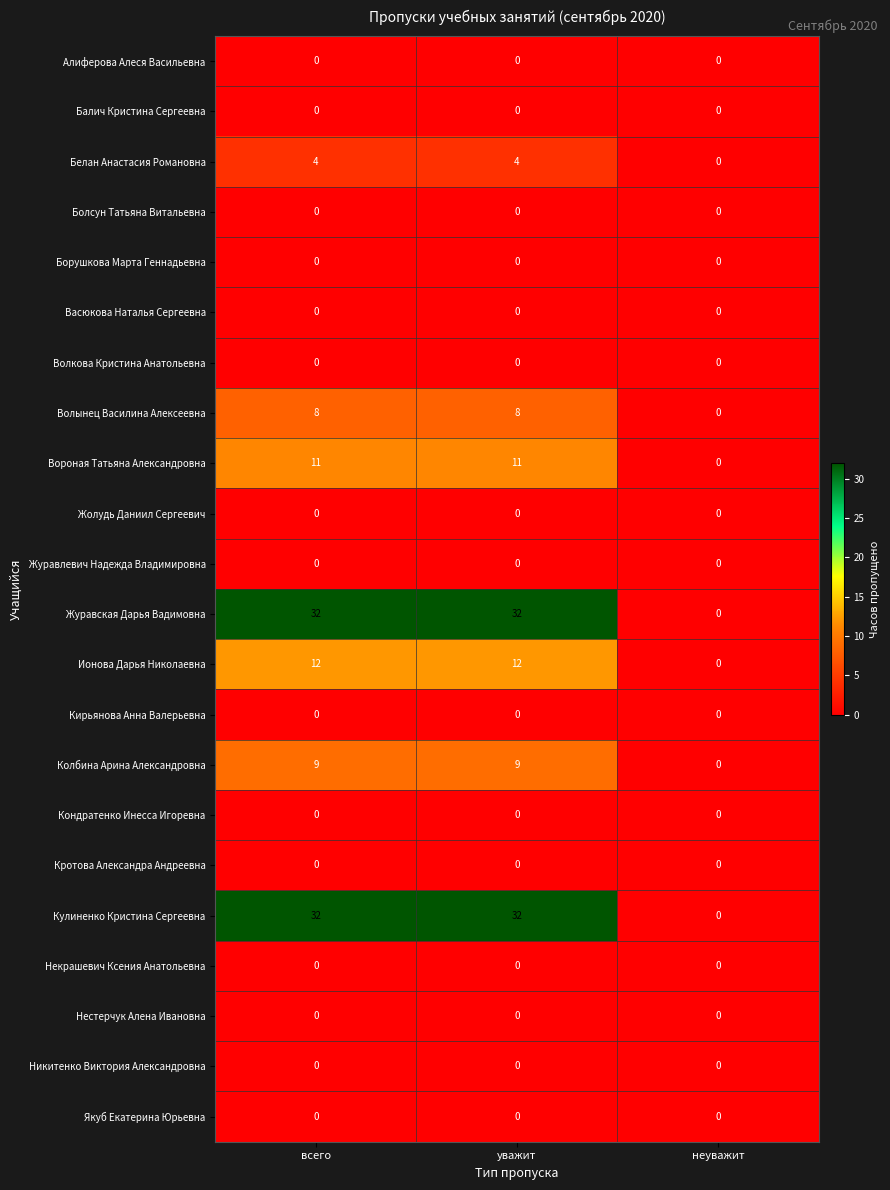

What is the difference between the second highest and minimum values in the Волынец Василина Алексеевна series?

8